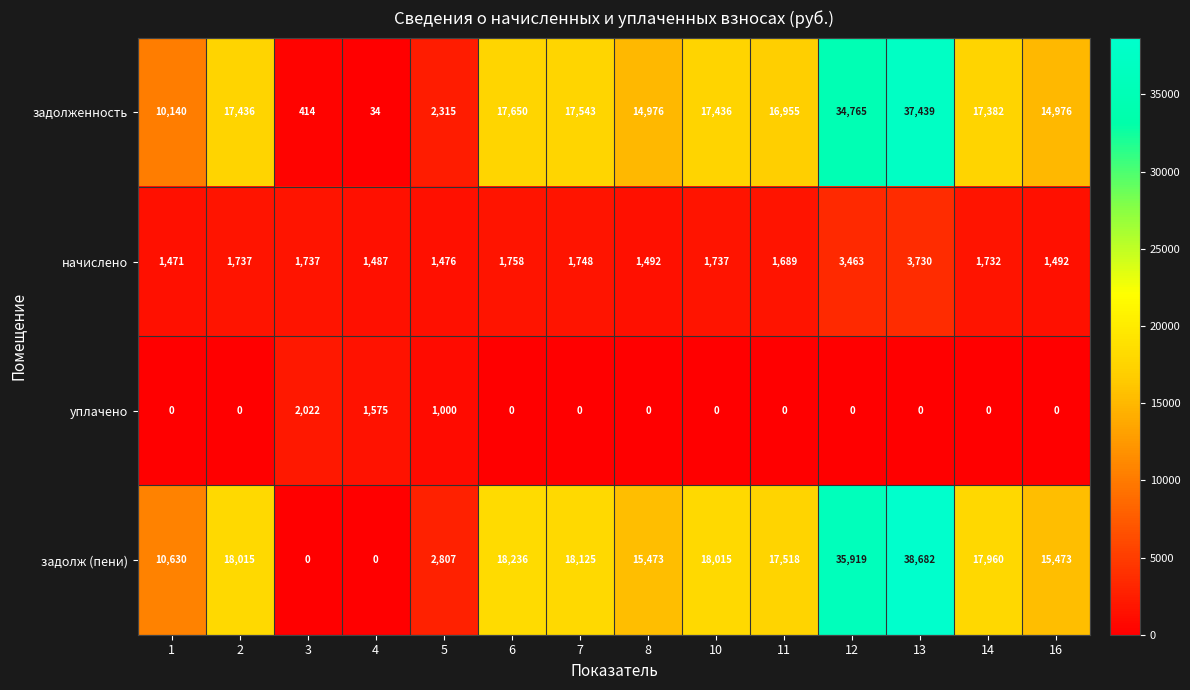

What is the maximum value shown in the chart?

38682